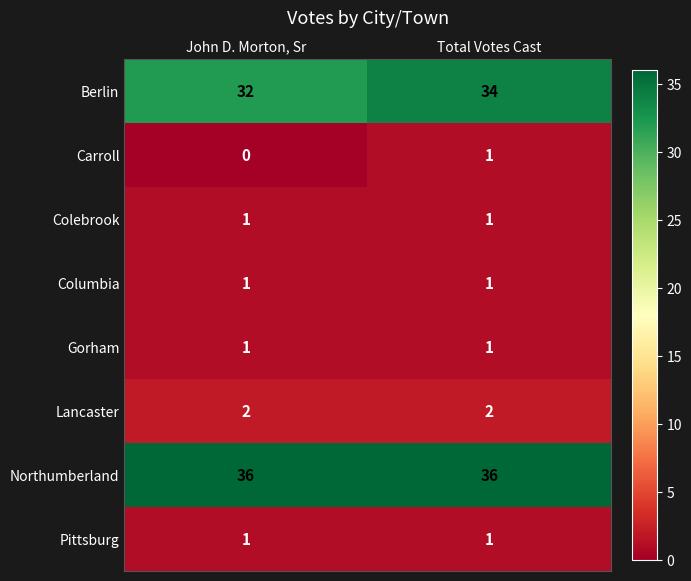

Which series has the widest spread of values?

Berlin